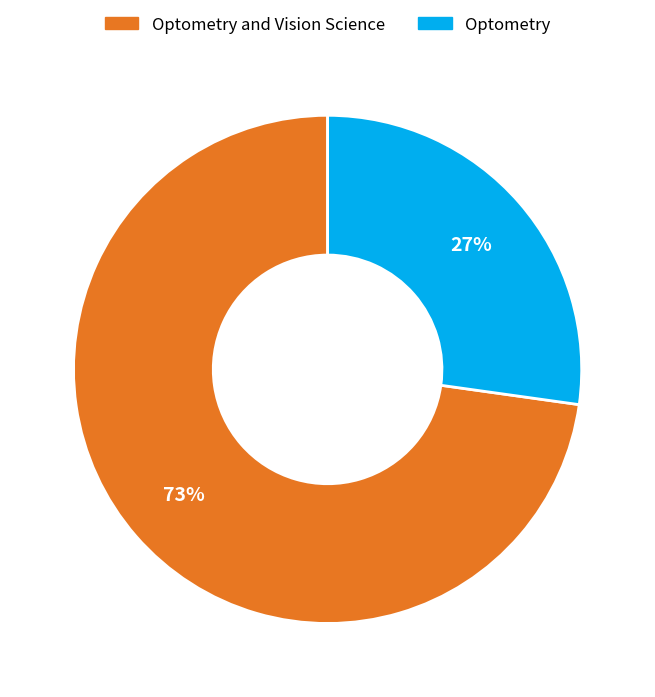

To the nearest percent, what portion does Optometry represent?

27%